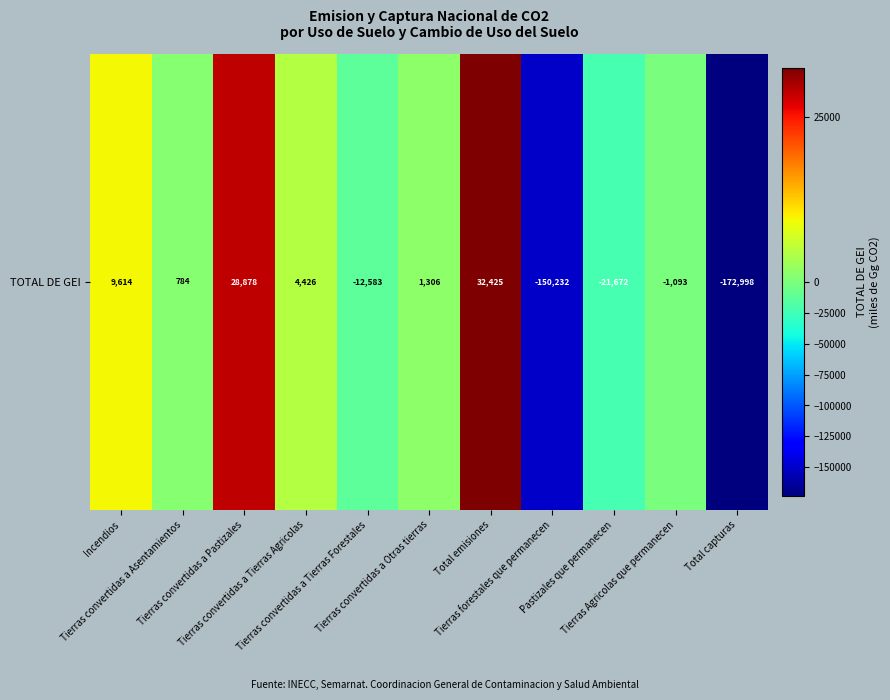

Between Tierras forestales que permanecen and Tierras convertidas a Asentamientos, which is larger?

Tierras convertidas a Asentamientos